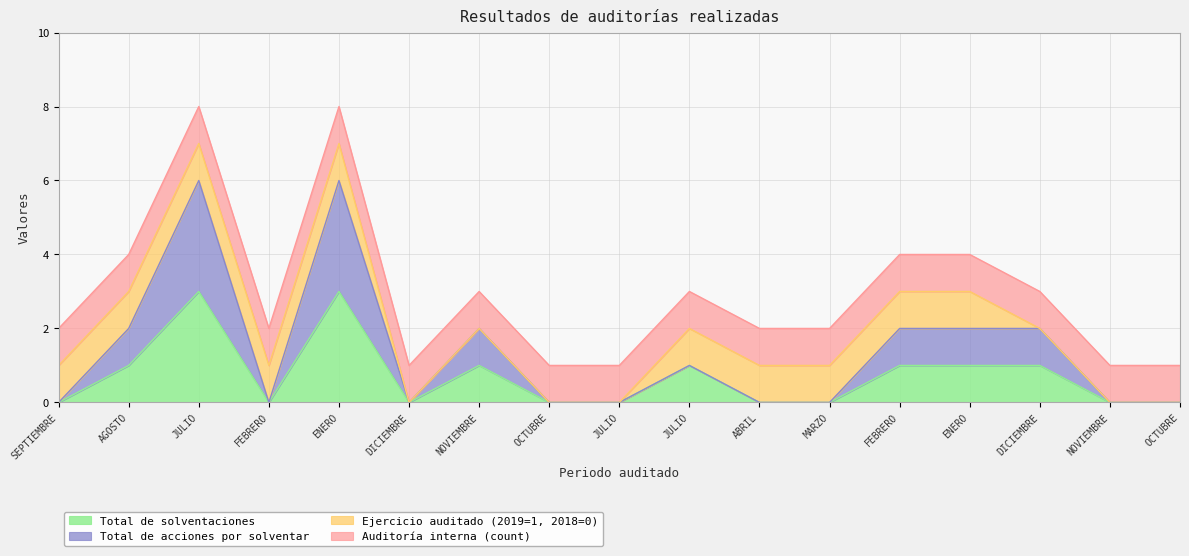

What is the difference between the maximum and minimum values in the Total de solventaciones series?

3